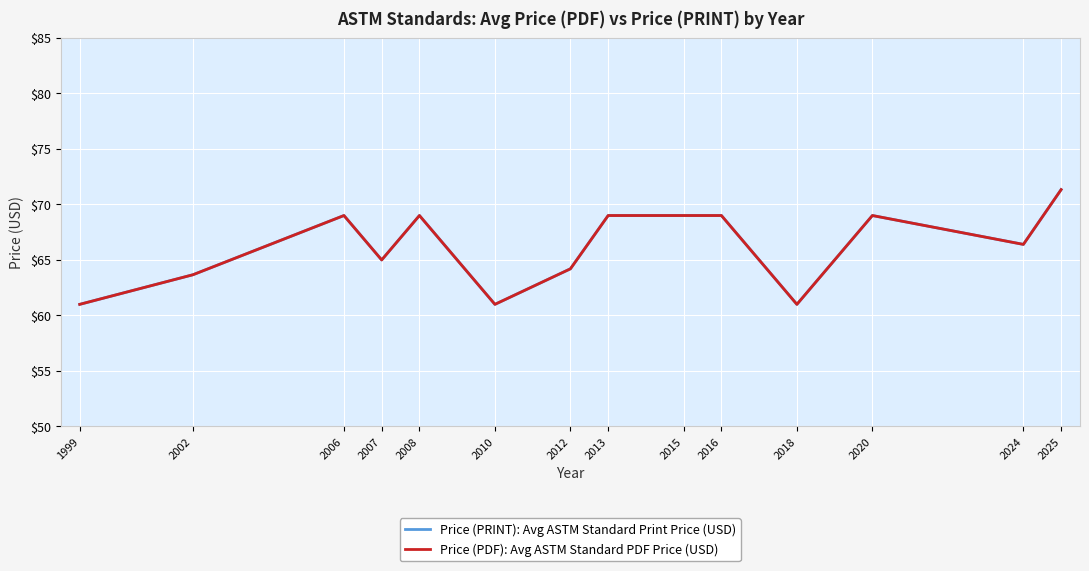

At which category is the sum across all series the highest?

2025